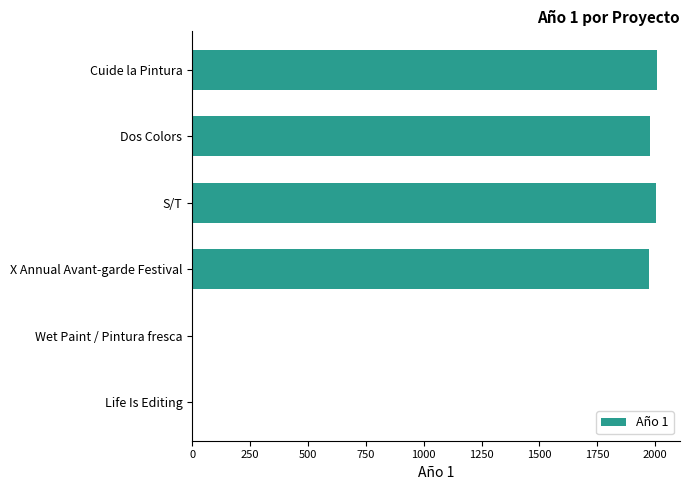

True or false: the data shows 3396 at S/T.

False